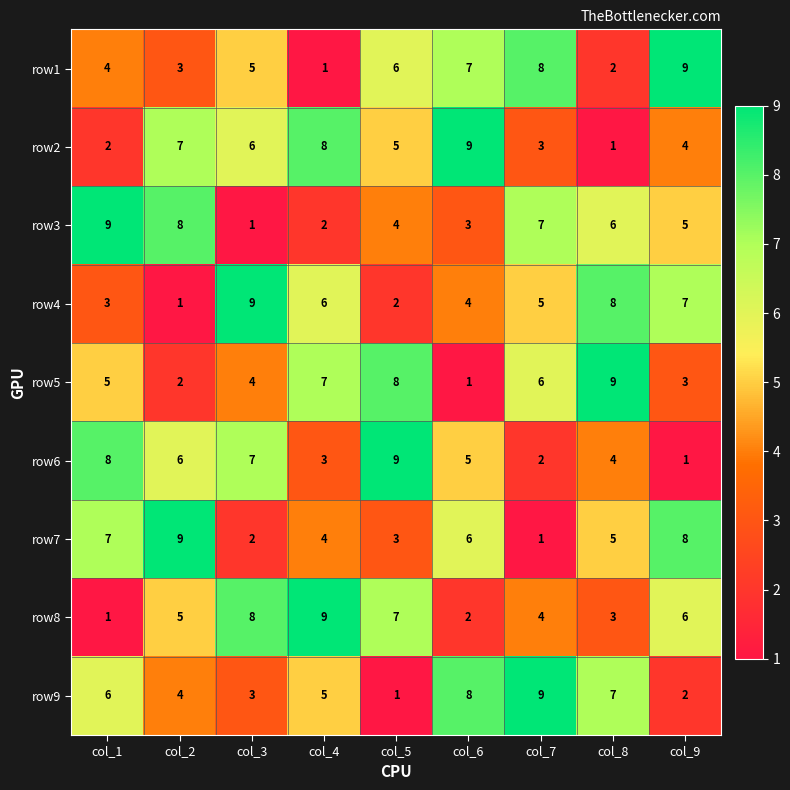

True or false: row3 has a value of 5 at col_1.

False